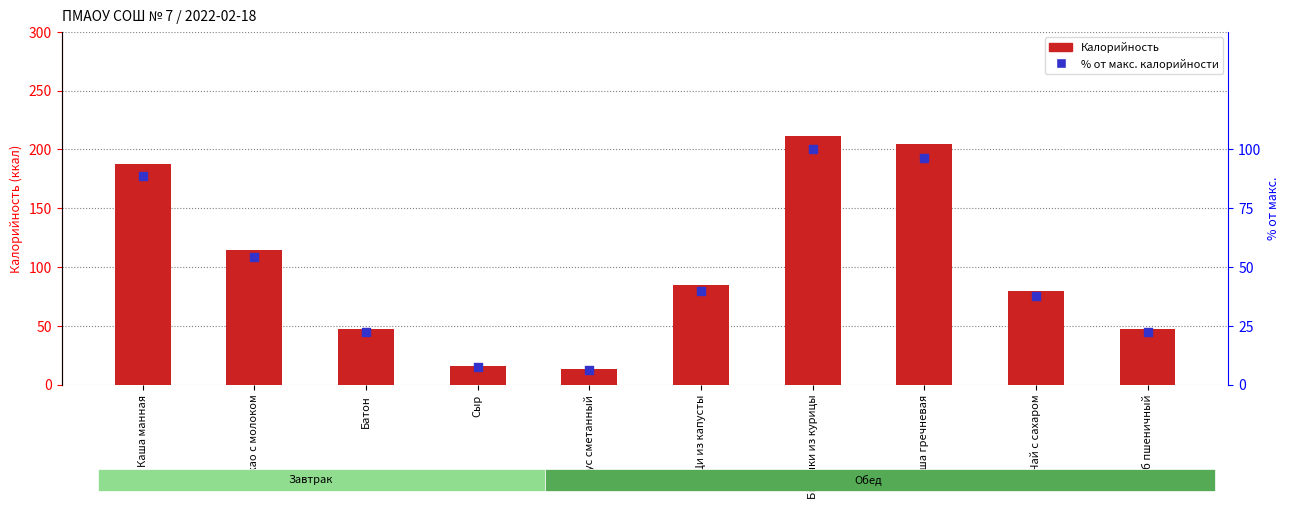

At which category is the sum across all series the highest?

Биточки из курицы